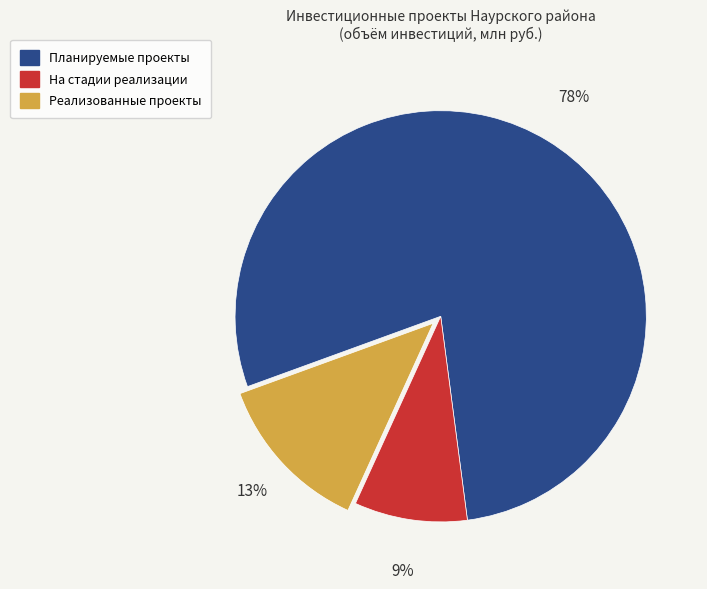

Is there any slice that represents more than half of the pie?

Yes